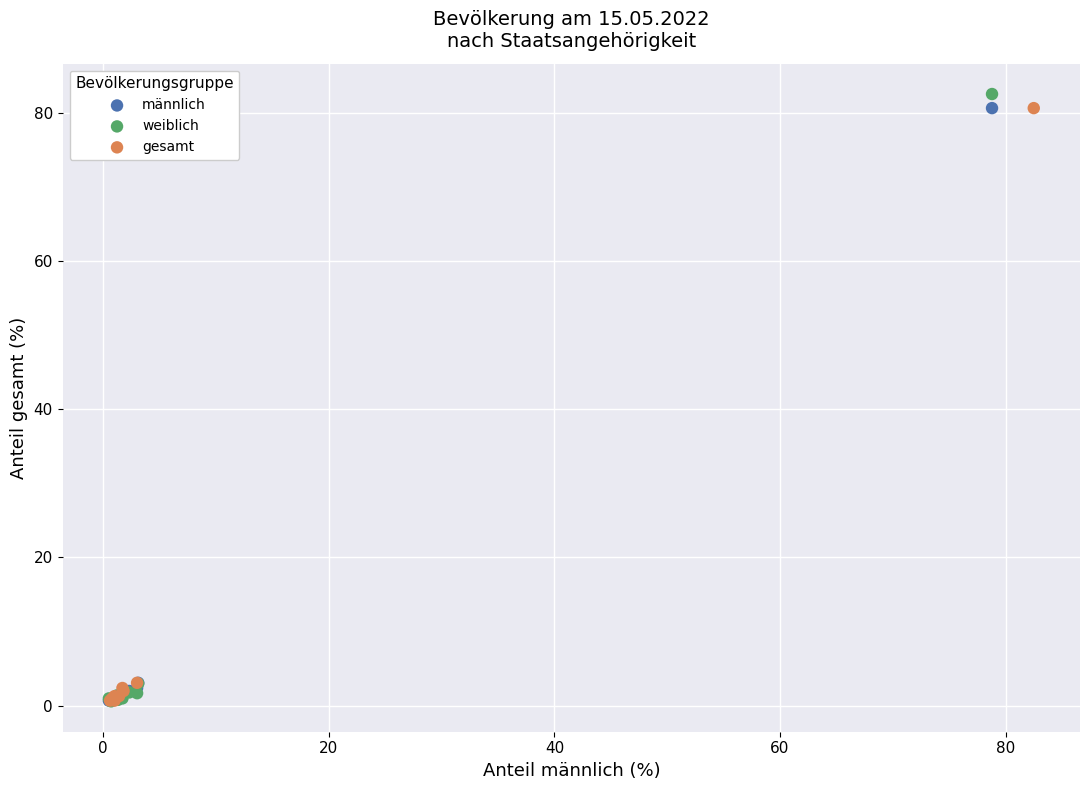

Which series has the widest spread of Y values?

weiblich